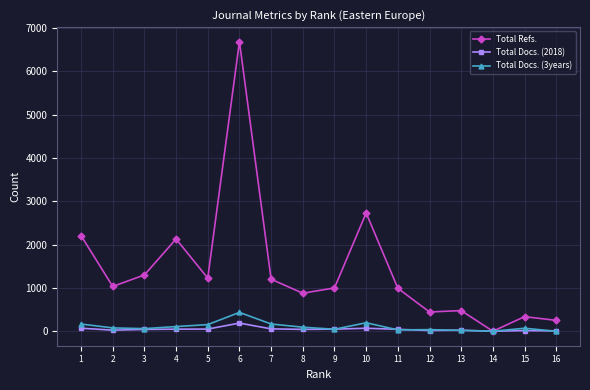

Which series has the widest spread of values?

Total Refs.